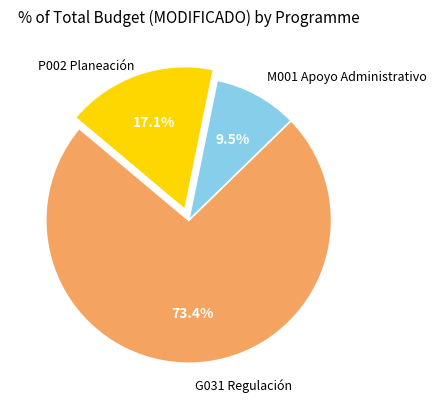

Is there a majority slice in this chart?

Yes